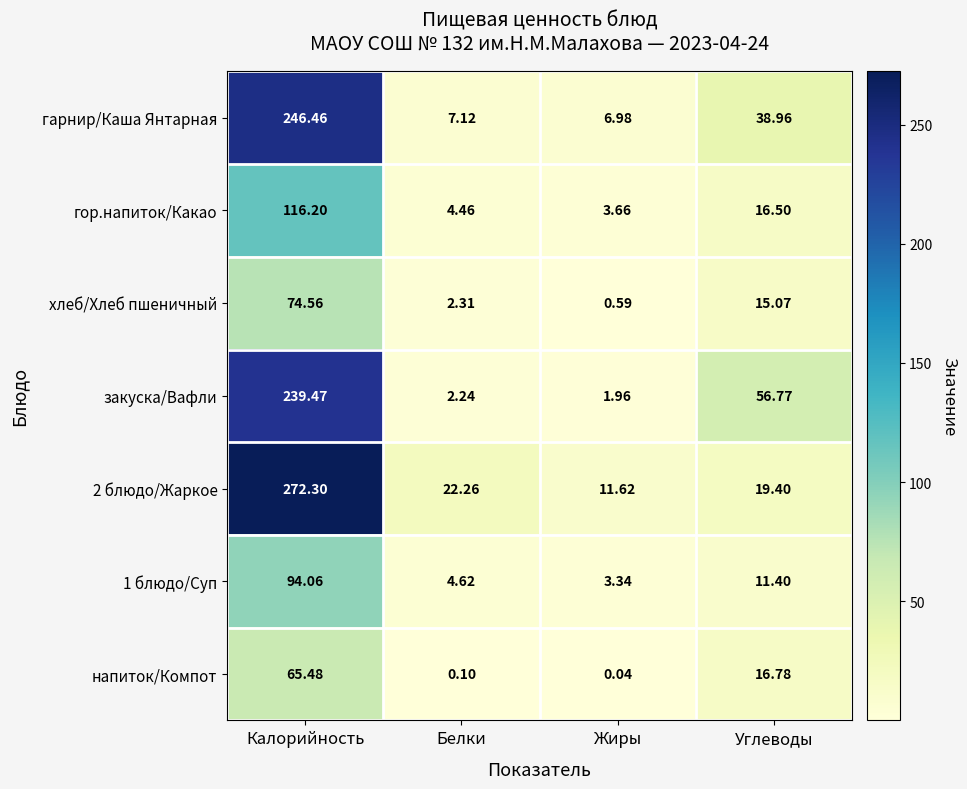

At which label is 2 блюдо/Жаркое closest to 141?

Белки